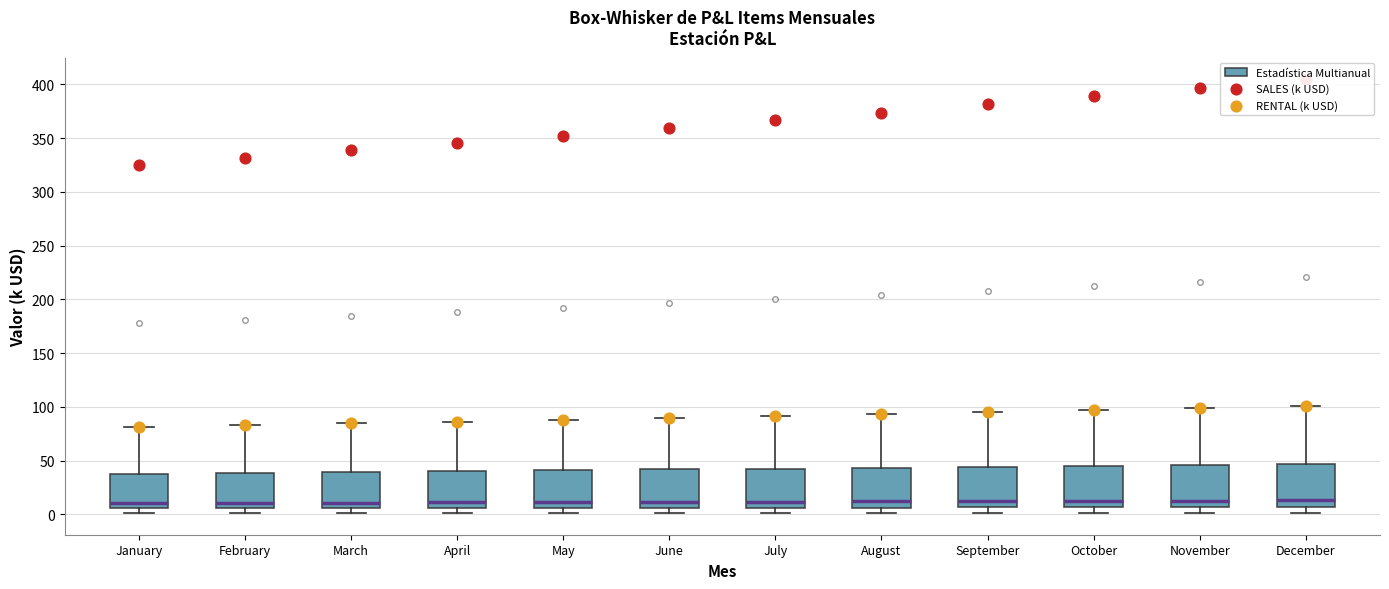

Reading left to right, transcribe this box plot: for each box, give where its median line is, the range the box spans, and where its two whiskers end, as read against the y-axis. The values are not printed on the chart, so give them approximately, as read against the axis.

January: median 10, box 5 to 40, whiskers 0 to 80
February: median 10, box 5 to 40, whiskers 0 to 85
March: median 10, box 5 to 40, whiskers 0 to 85
April: median 10, box 5 to 40, whiskers 0 to 85
May: median 10, box 5 to 40, whiskers 0 to 90
June: median 10, box 5 to 40, whiskers 0 to 90
July: median 10, box 5 to 45, whiskers 0 to 90
August: median 10, box 5 to 45, whiskers 0 to 95
September: median 10, box 5 to 45, whiskers 0 to 95
October: median 15, box 5 to 45, whiskers 0 to 95
November: median 15, box 5 to 45, whiskers 0 to 100
December: median 15, box 5 to 45, whiskers 0 to 100